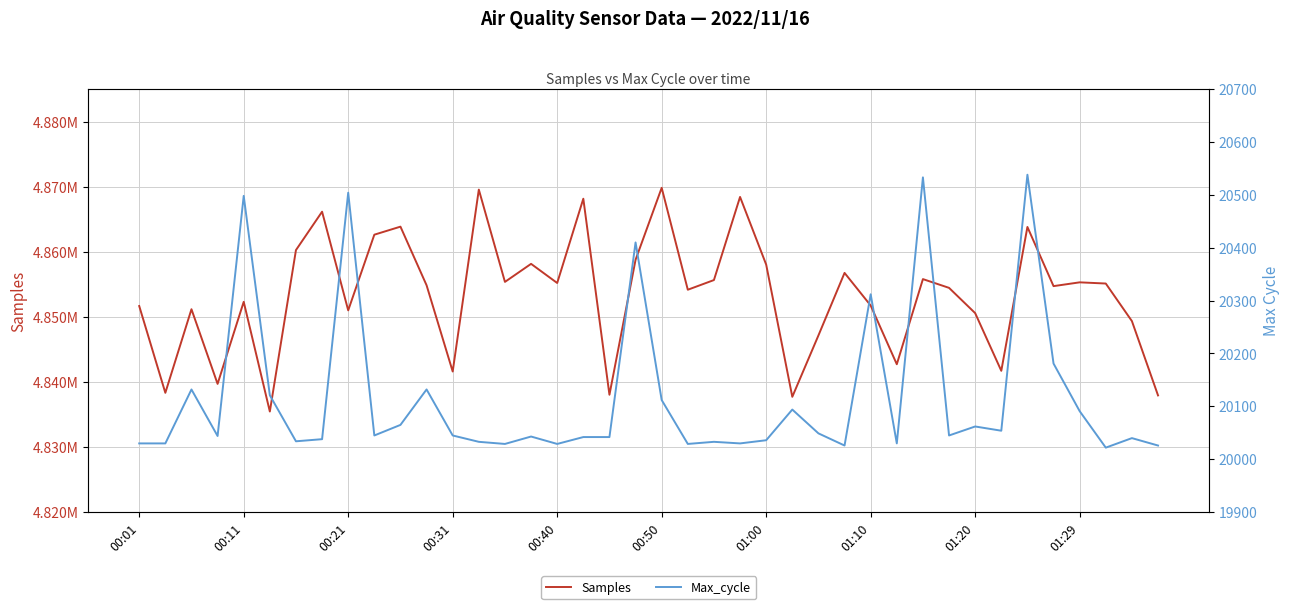

Which series changed the most between 16 and 23?

Samples